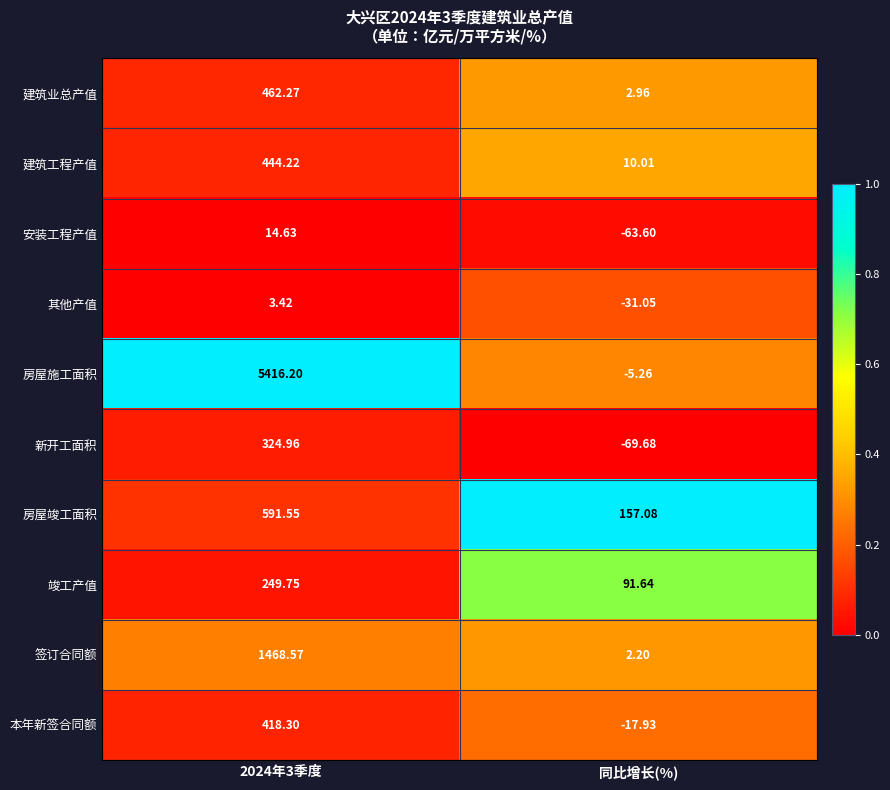

What is the greatest value displayed?

5416.2